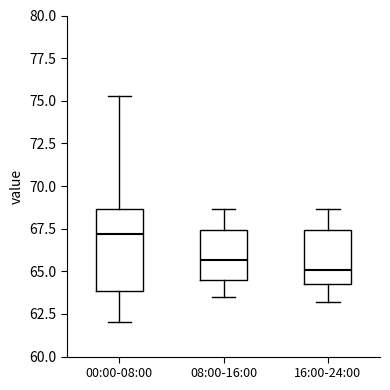

Which box has the highest median line?

00:00-08:00